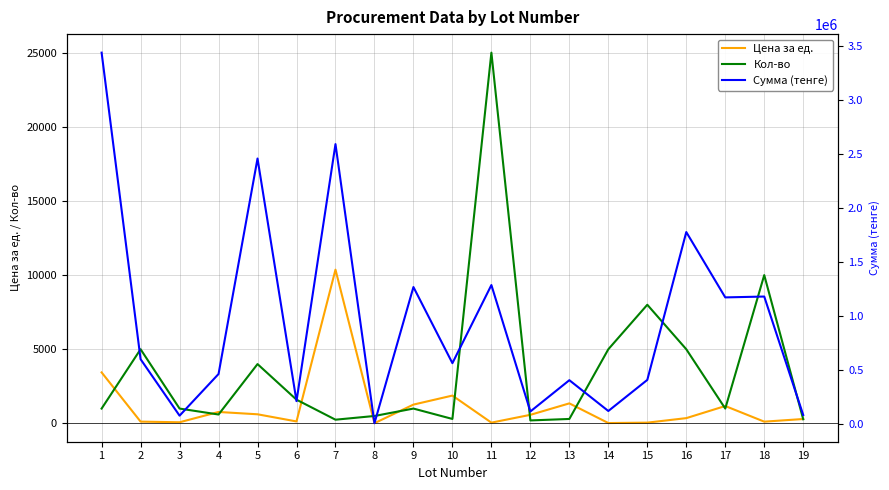

At 11, list the series in order from smallest to largest.

Цена за ед., Кол-во, Сумма (тенге)